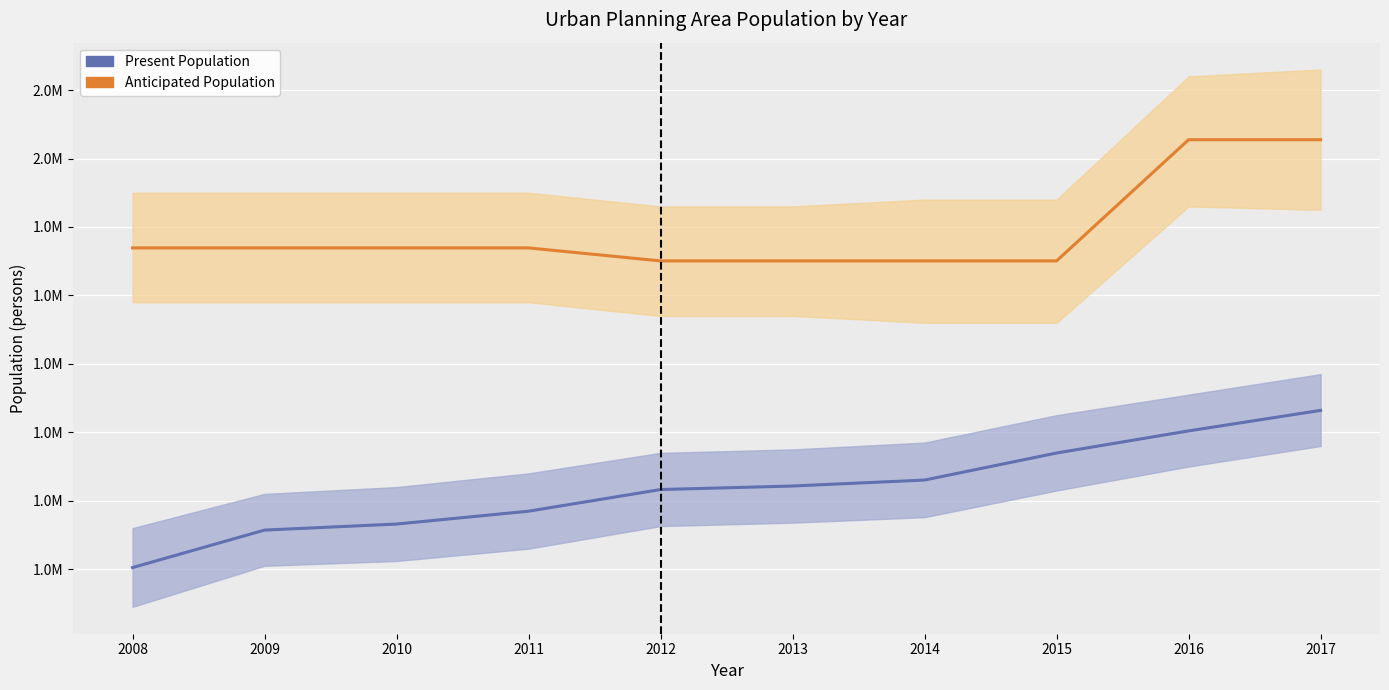

Reading left to right, list all the values displayed in this chart.

Present Population: 2008=1402394	2009=1457166	2010=1465977	2011=1484756	2012=1516385	2013=1521533	2014=1530256	2015=1569768	2016=1602067	2017=1632050
Anticipated Population: 2008=1869400	2009=1869400	2010=1869400	2011=1869400	2012=1850400	2013=1850400	2014=1850400	2015=1850400	2016=2027470	2017=2027470